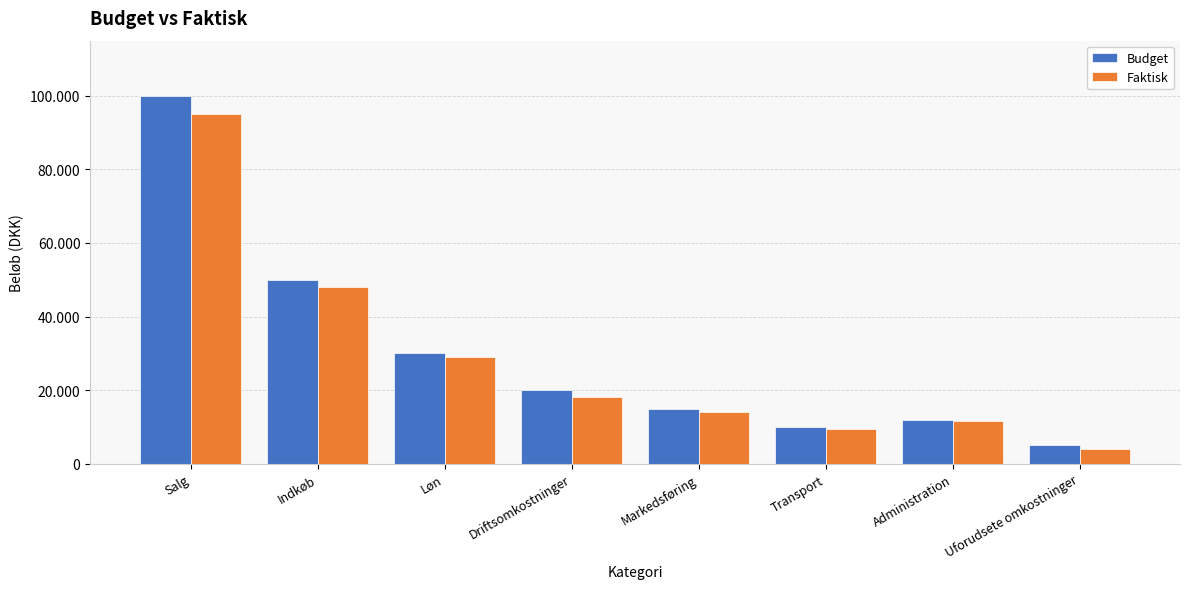

Rank the series at Markedsføring from lowest to highest value.

Faktisk, Budget